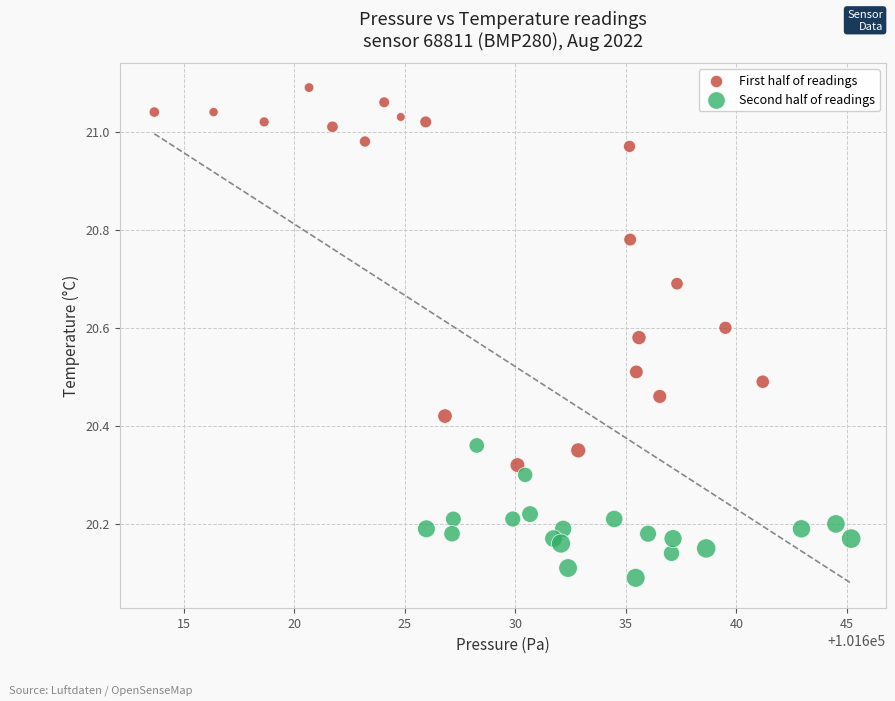

Which series reaches the maximum Y coordinate?

First half of readings